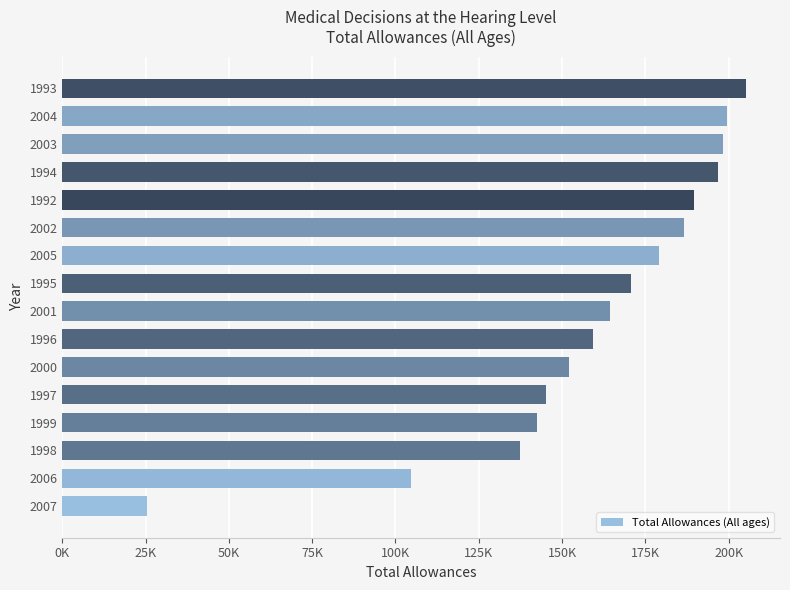

Are the bars horizontal?

Yes